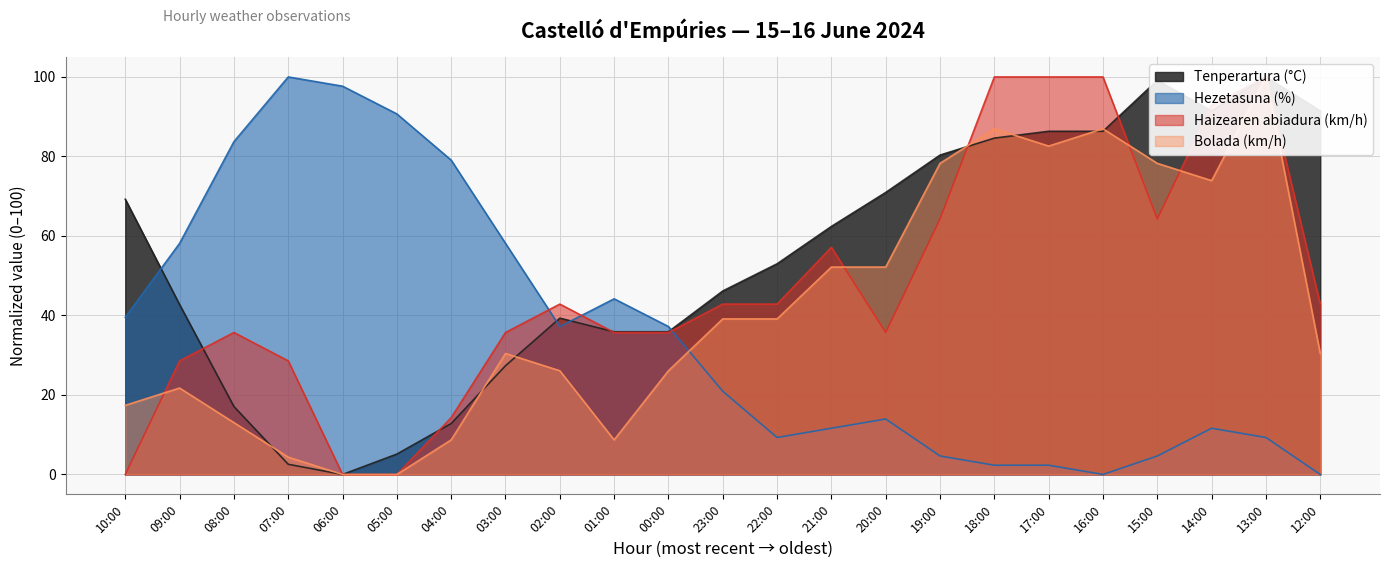

How many interior local peaks does the Hezetasuna (%) series have?

4